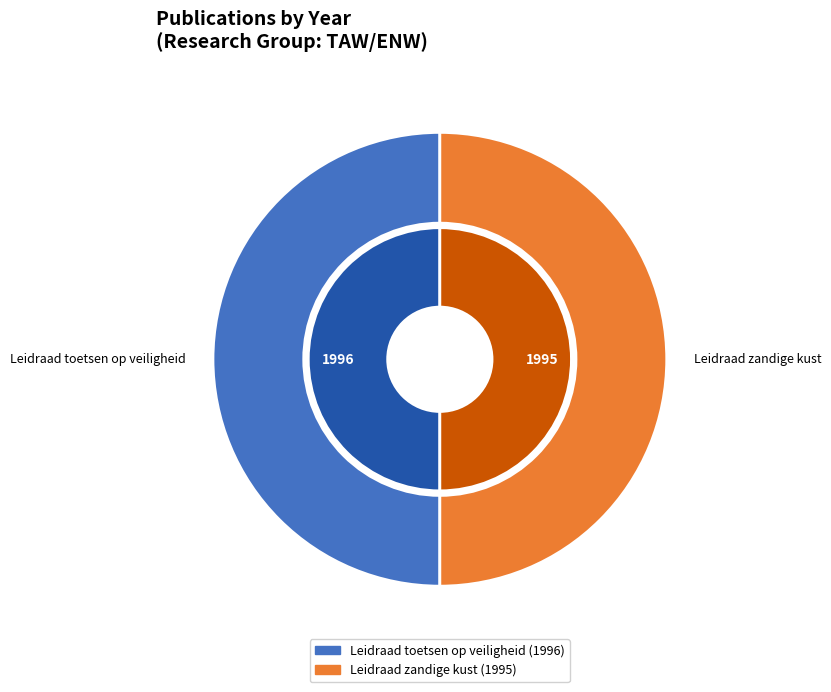

What percentage is the Leidraad zandige kust slice, to the nearest percent?

50%